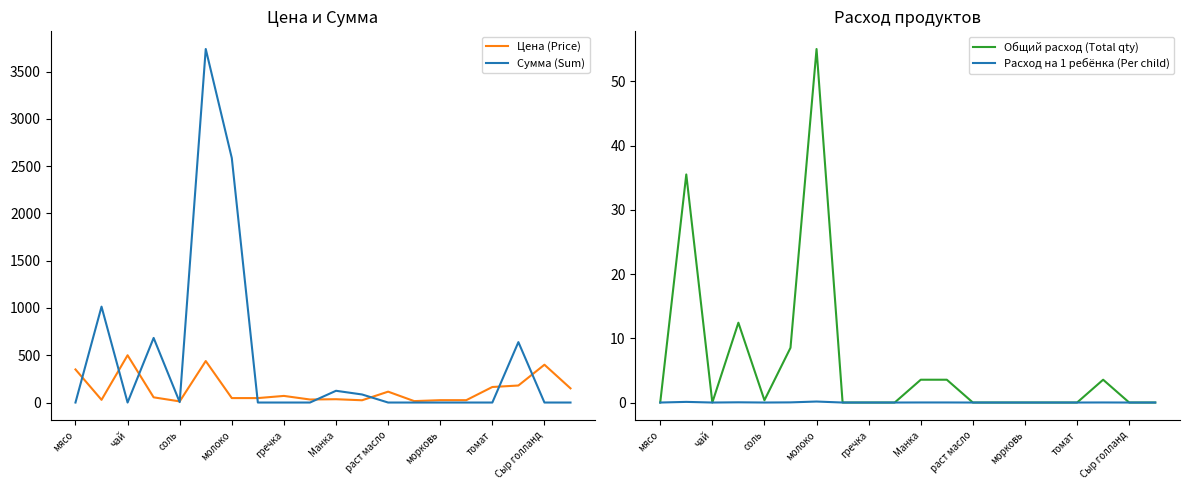

Is it true that Сумма (Sum) equals 0.0 at Сыр голланд?

True